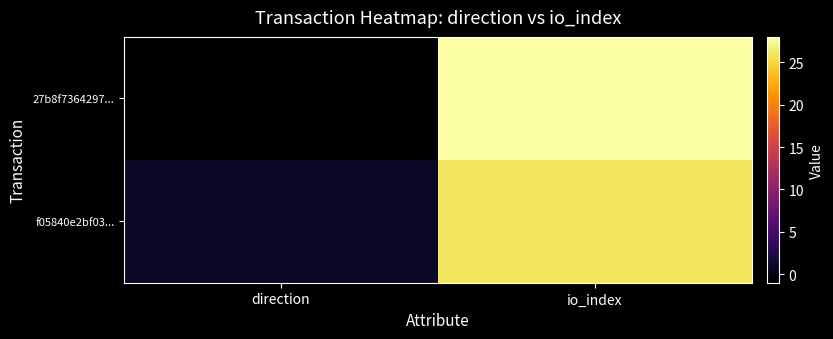

Reading right to left, what are all the values shown in this chart?

27b8f7364297...: io_index=28	direction=-1
f05840e2bf03...: io_index=26	direction=1